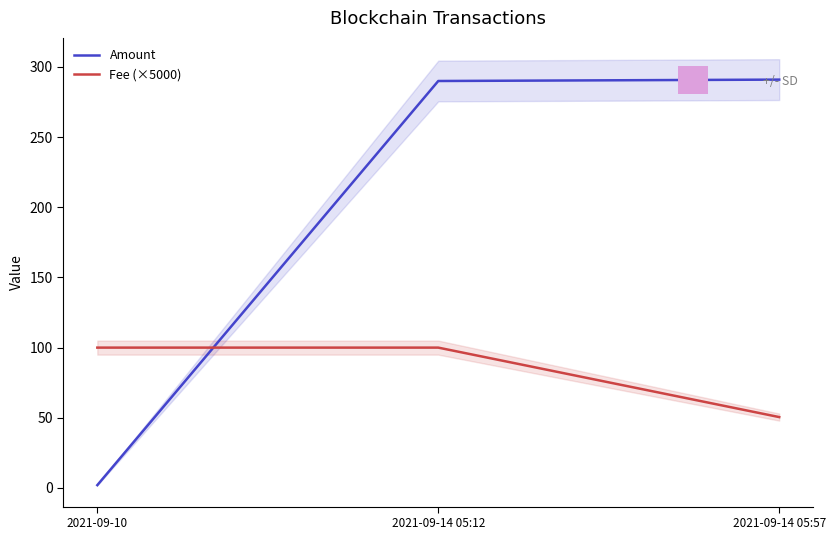

At which category is the sum across all series the highest?

2021-09-14 05:12